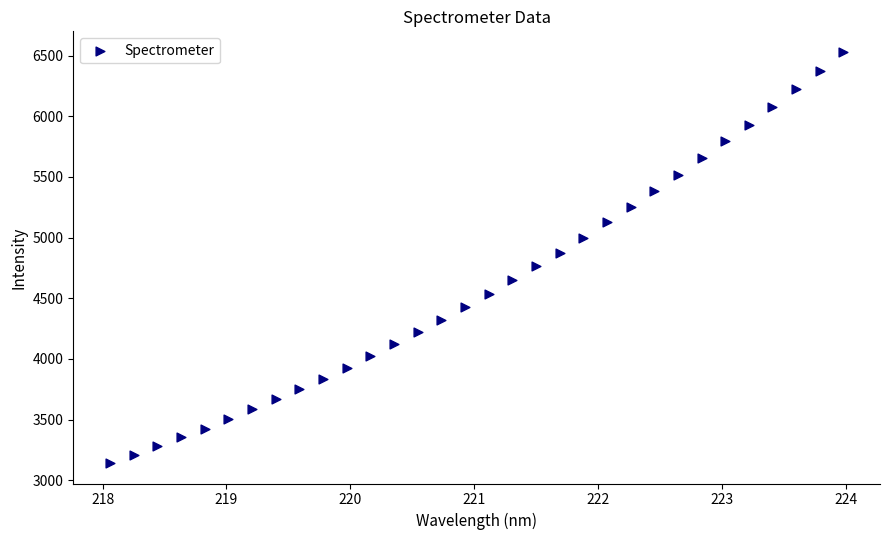

What is the range of X values (max minus min)?

5.9